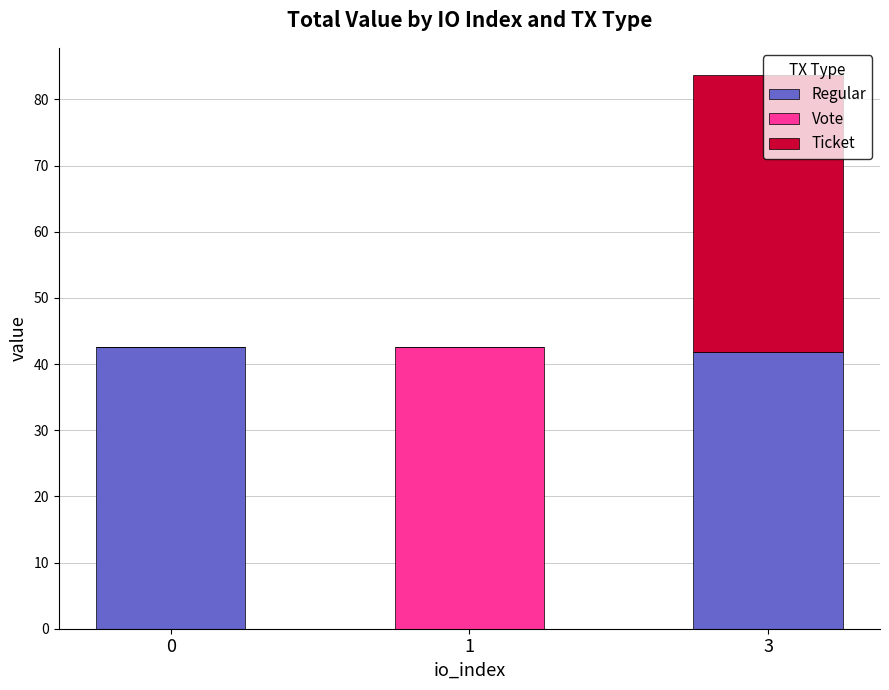

Are the bars horizontal?

No